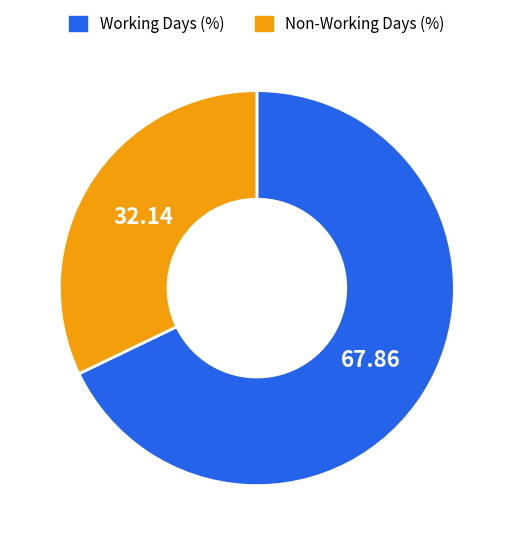

How many slices are in this pie chart?

2